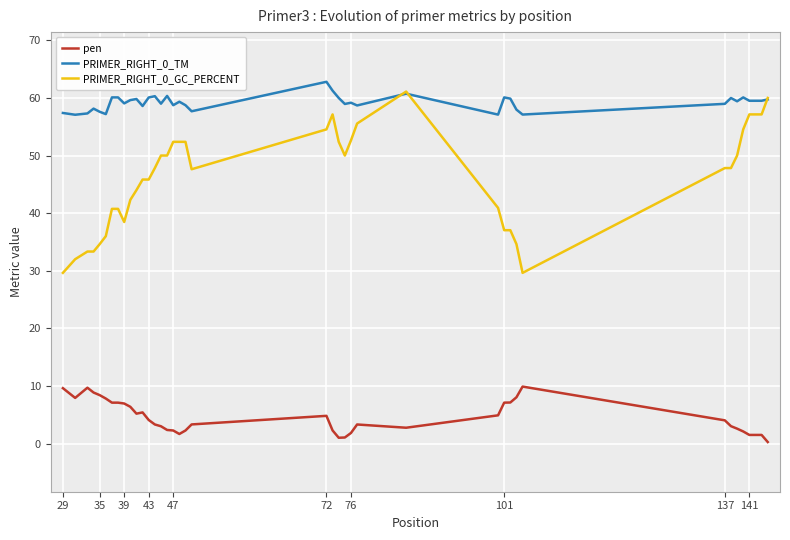

What is the lowest value of the PRIMER_RIGHT_0_GC_PERCENT series?

29.6